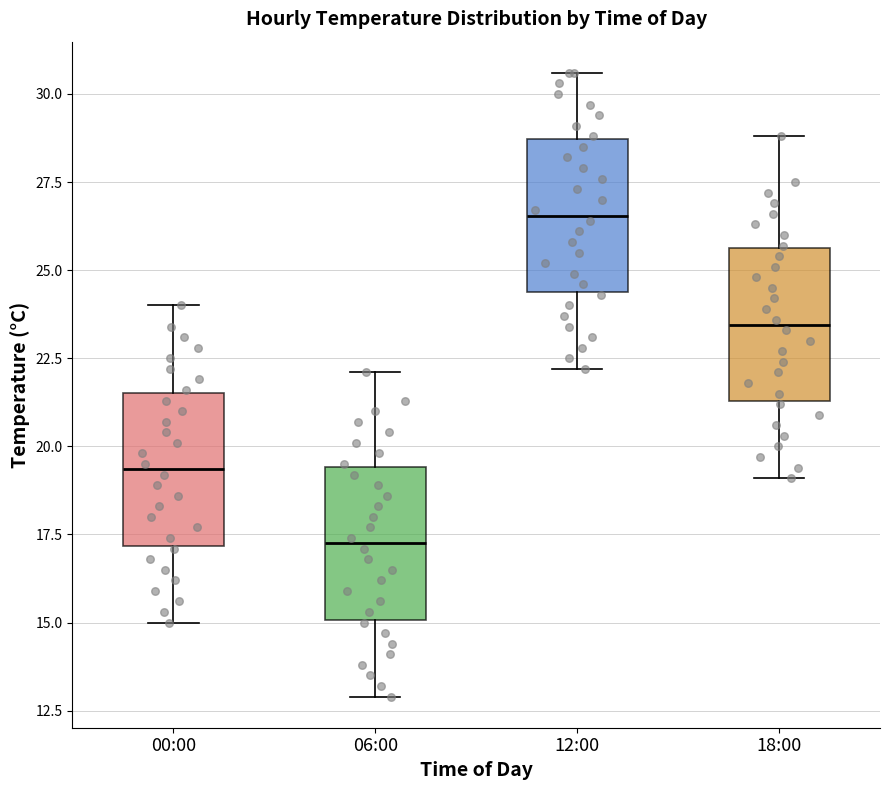

Reading left to right, transcribe this box plot: for each box, give where its median line is, the range the box spans, and where its two whiskers end, as read against the y-axis. The values are not printed on the chart, so give them approximately, as read against the axis.

00:00: median 19.5, box 17.0 to 21.5, whiskers 15.0 to 24.0
06:00: median 17.5, box 15.0 to 19.5, whiskers 13.0 to 22.0
12:00: median 26.5, box 24.5 to 28.5, whiskers 22.0 to 30.5
18:00: median 23.5, box 21.5 to 25.5, whiskers 19.0 to 29.0